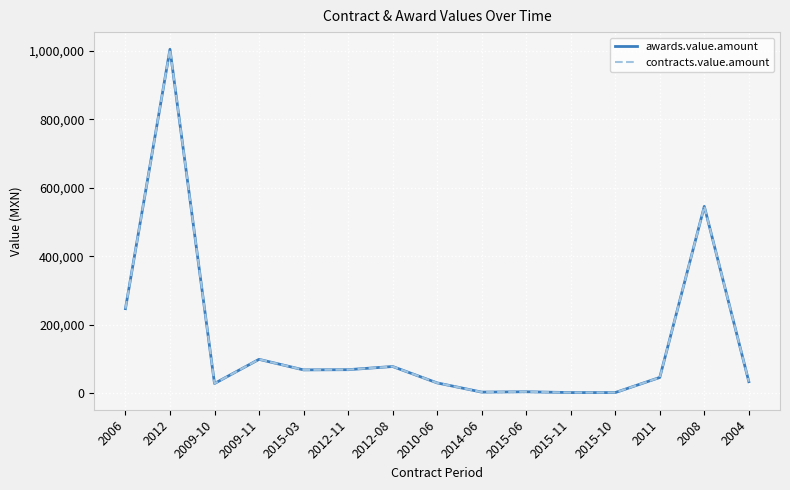

Where is the first local maximum for contracts.value.amount?

2012